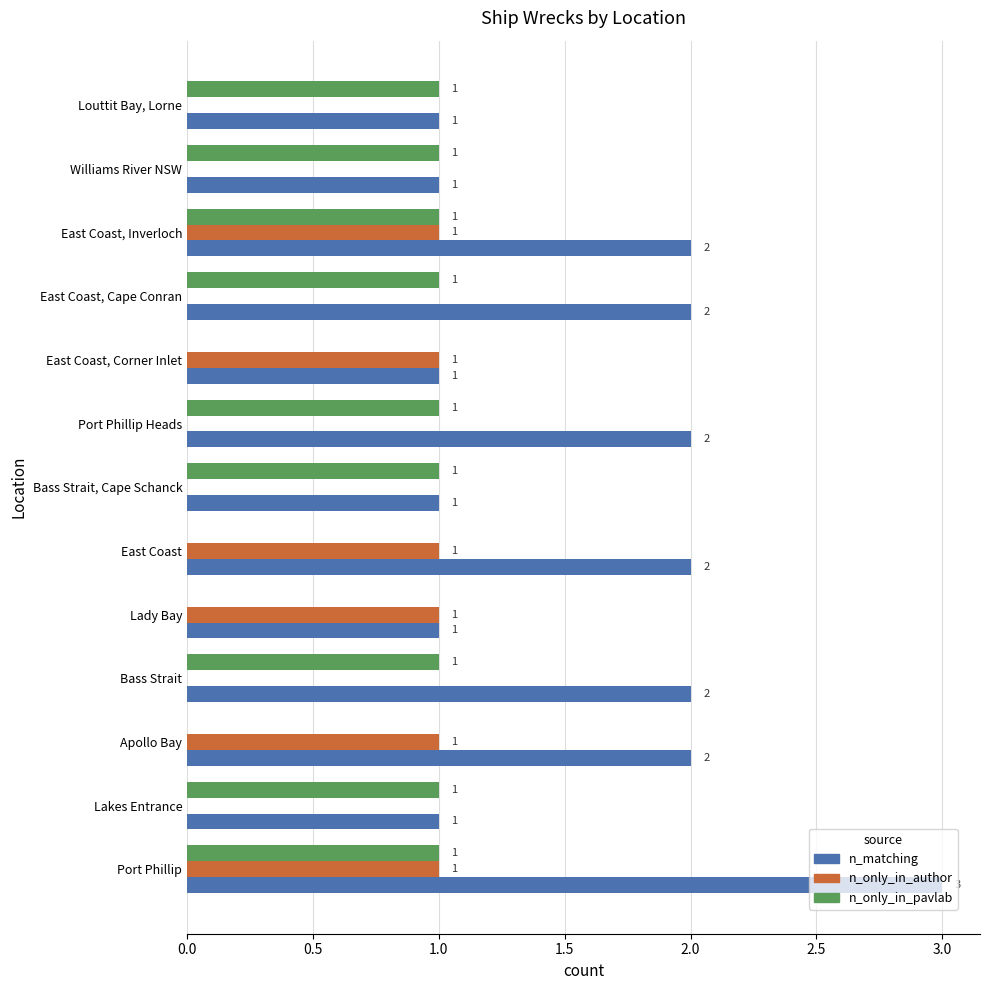

How many categories are shown in the chart?

13